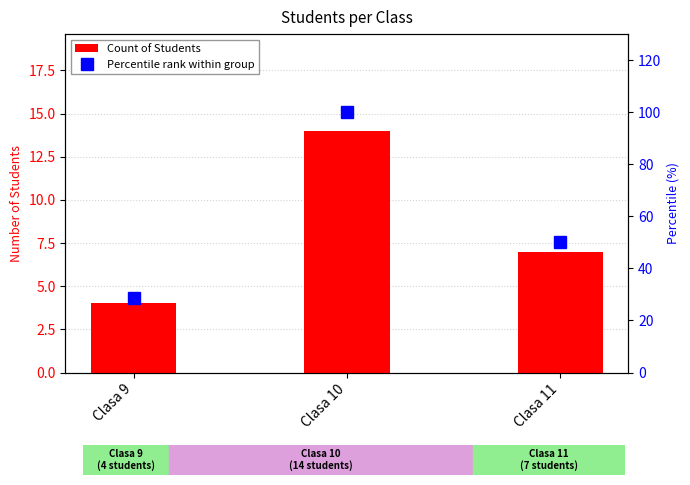

What is the value of the Count of Students bar at the 2nd from the left?

14.0